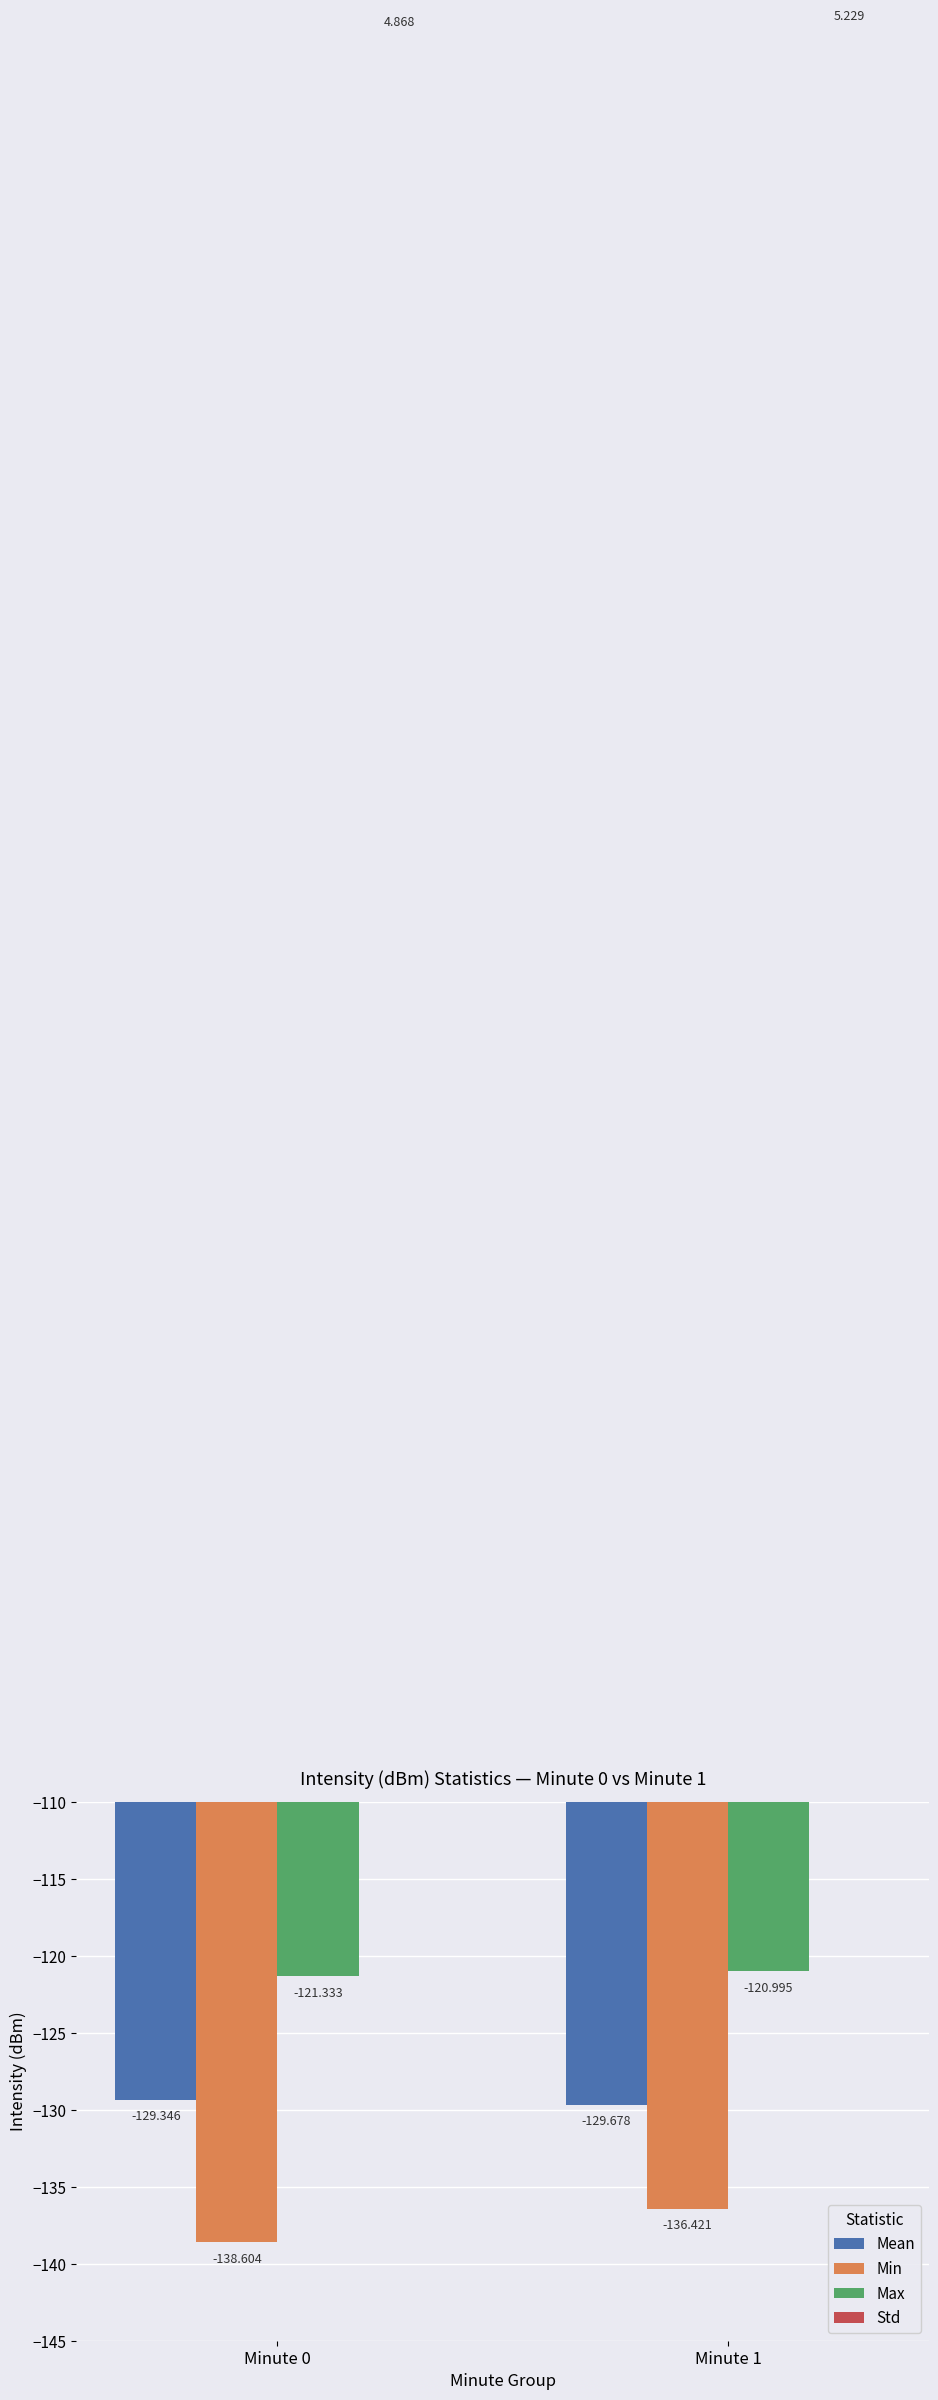

Which series has the largest total across all categories?

Std